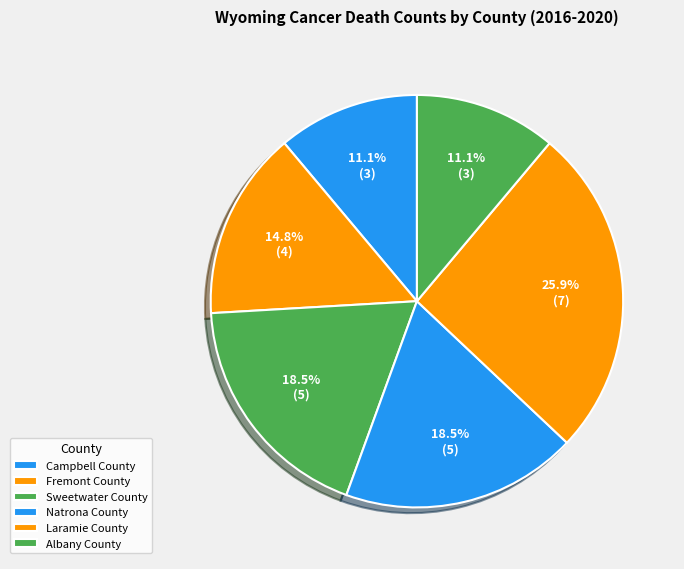

What percentage do Laramie County and Campbell County together represent?

37.0%